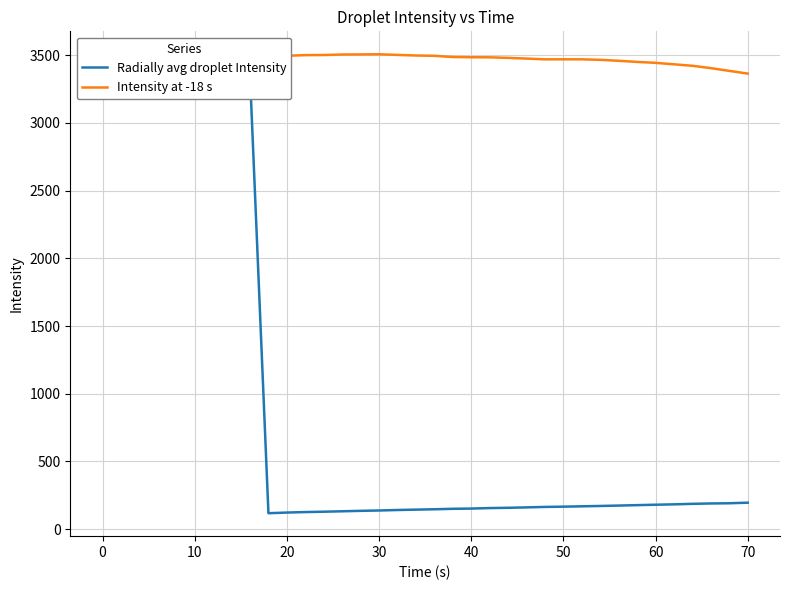

How many lines are shown in the chart?

2